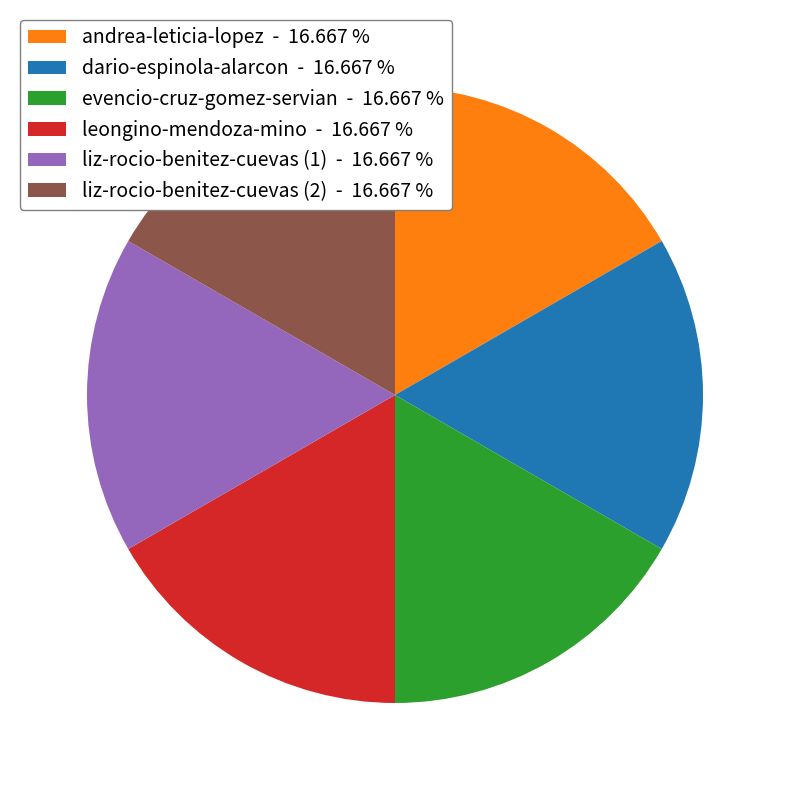

Is the sum of evencio-cruz-gomez-servian - 16.667 % and dario-espinola-alarcon - 16.667 % greater than half?

No